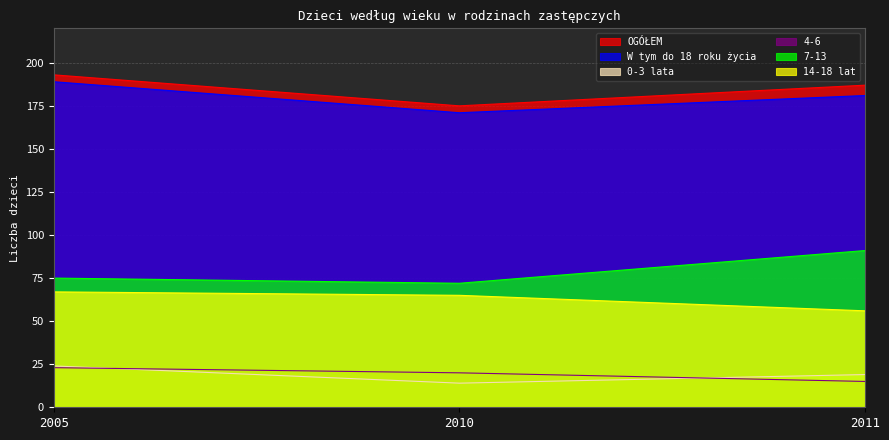

What is the greatest value displayed?

193